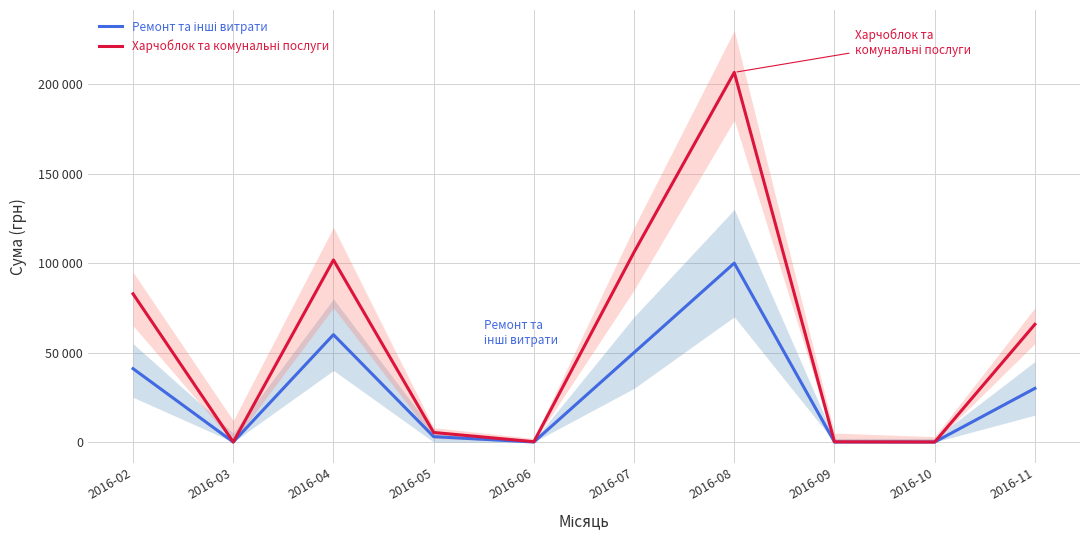

Reading left to right, transcribe all the data shown in this chart.

Ремонт та інші витрати: 41000.0	0.0	60000.0	3000.0	0.0	50000.0	100000.0	0.0	0.0	30000.0
Харчоблок та комунальні послуги: 82834.0	0.0	101765.2	5328.0	176.0	106147.3	206631.6	84.5	0.0	65790.6